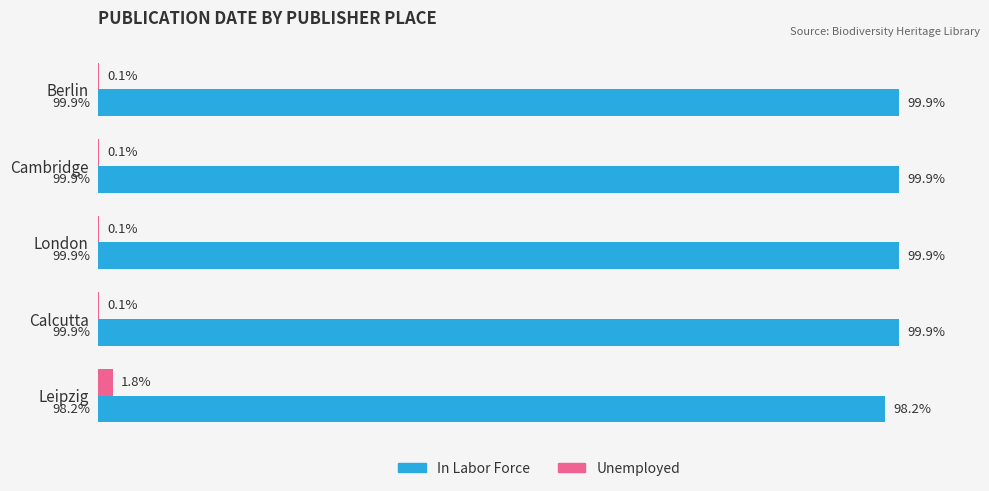

At which label is In Labor Force closest to 99?

Leipzig